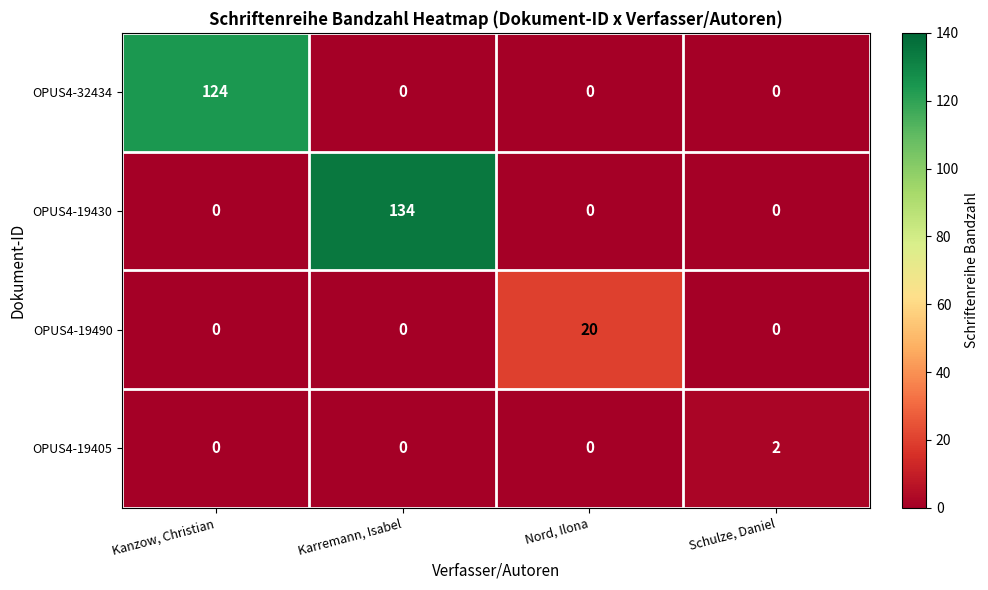

Which series has the largest total across all categories?

OPUS4-19430